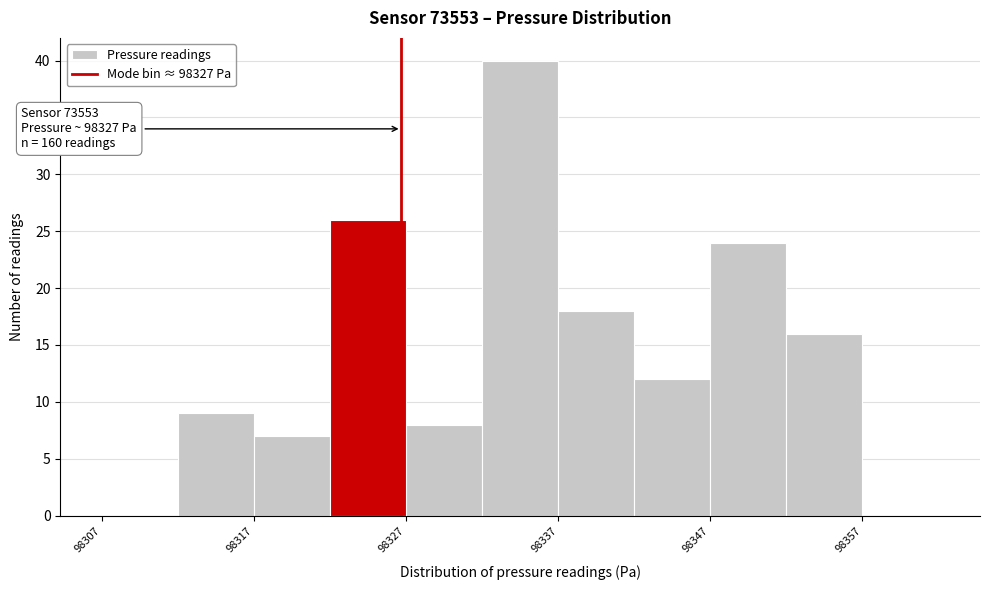

Over which range of the x-axis is the bar tallest?

98333 to 98338